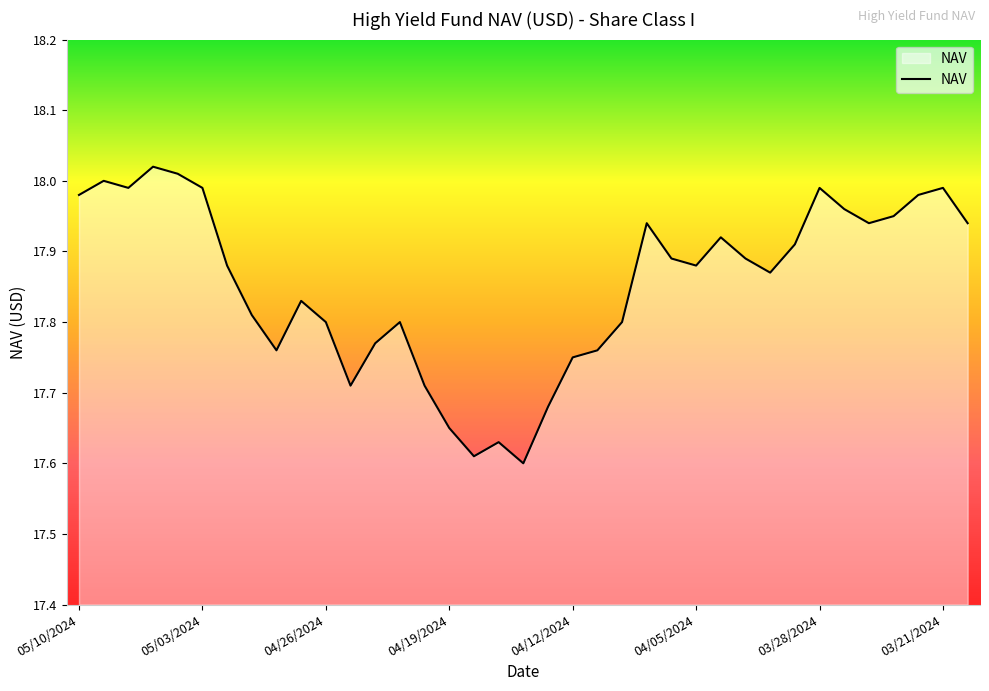

List the labels in order of value, smallest first.

04/16/2024, 04/18/2024, 04/17/2024, 04/19/2024, 04/15/2024, 04/25/2024, 04/22/2024, 04/12/2024, 04/30/2024, 04/11/2024, 04/24/2024, 04/26/2024, 04/23/2024, 04/10/2024, 05/01/2024, 04/29/2024, 04/02/2024, 05/02/2024, 04/05/2024, 04/08/2024, 04/03/2024, 04/01/2024, 04/04/2024, 04/09/2024, 03/26/2024, 03/20/2024, 03/25/2024, 03/27/2024, 05/10/2024, 03/22/2024, 05/08/2024, 05/03/2024, 03/28/2024, 03/21/2024, 05/09/2024, 05/06/2024, 05/07/2024